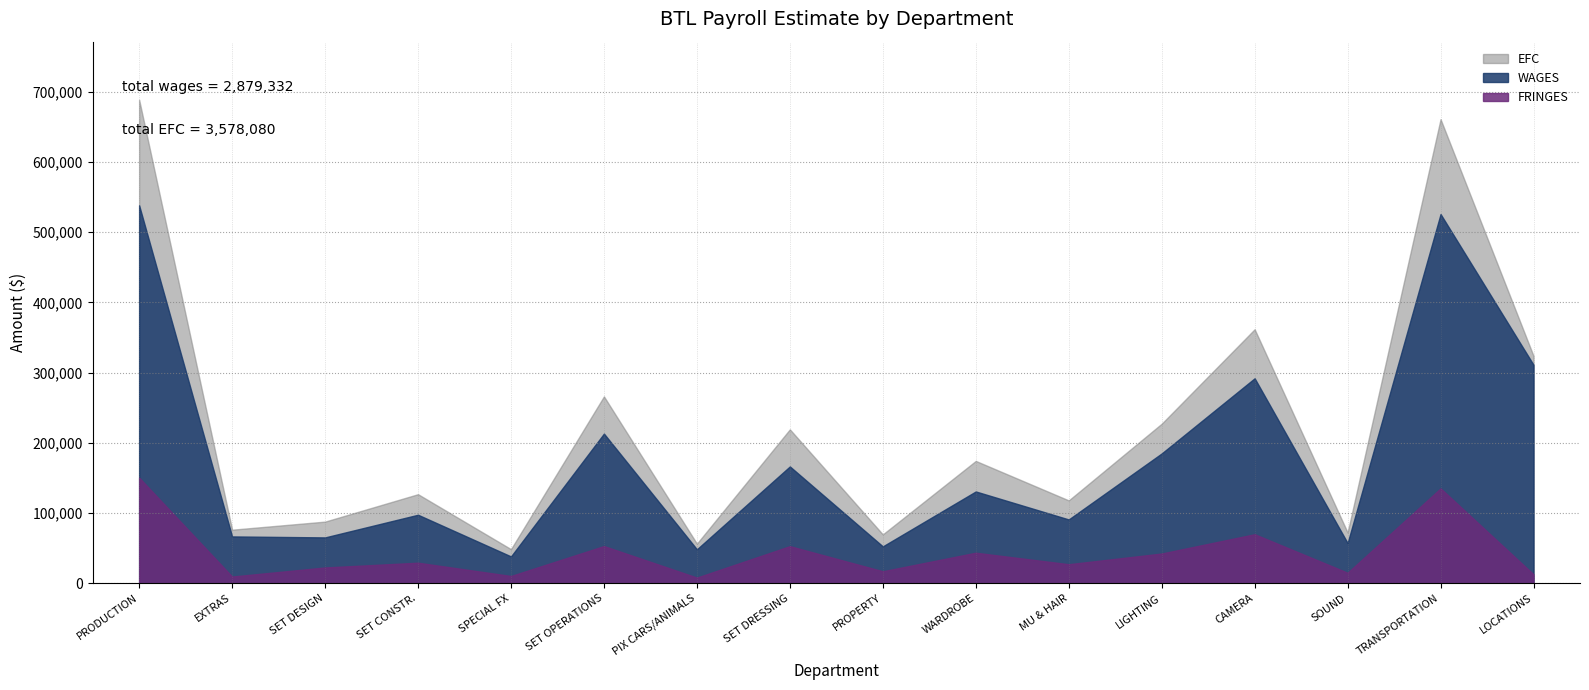

True or false: FRINGES and EFC cross at least once.

False